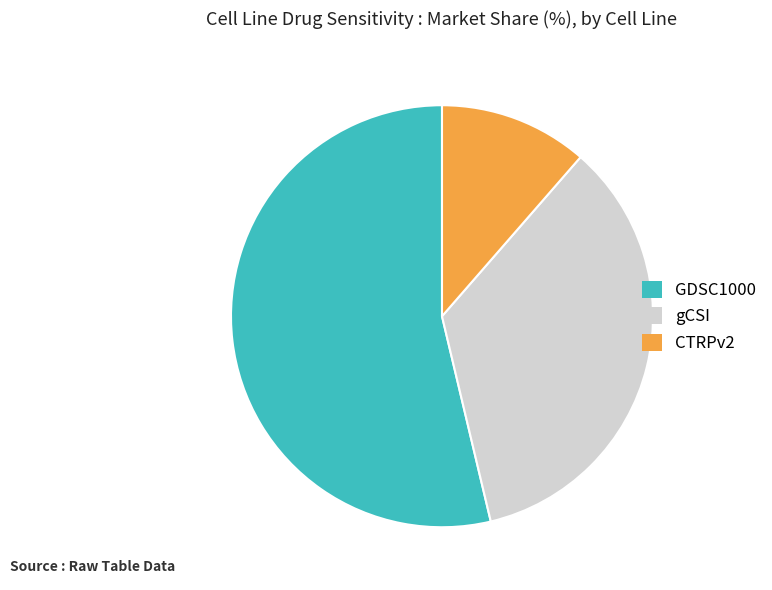

What is the smallest slice in the pie chart?

CTRPv2